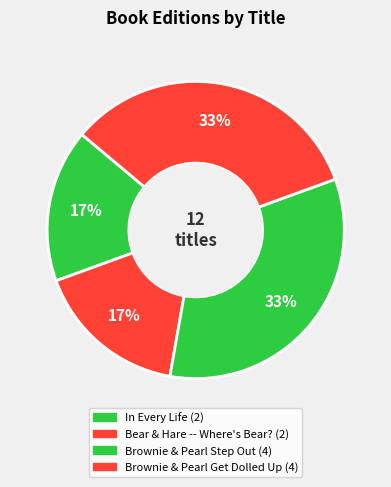

Is there any slice that represents more than half of the pie?

No